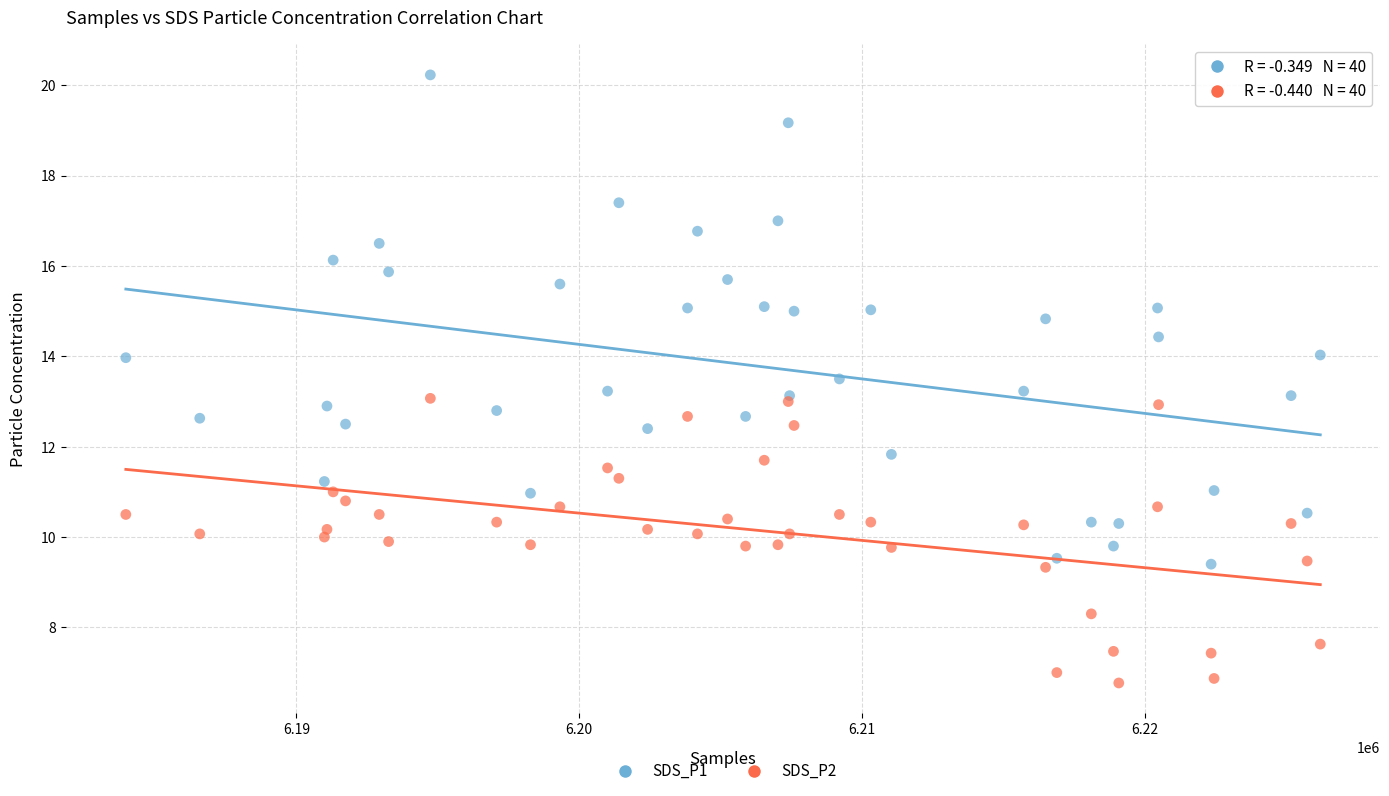

Which series reaches the minimum Y coordinate?

SDS_P2